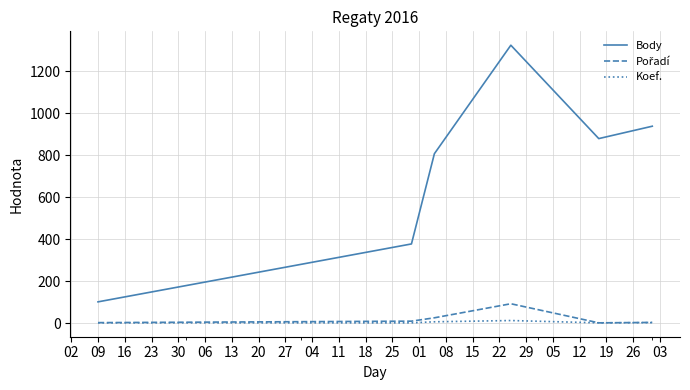

True or false: Koef. and Body cross at least once.

False